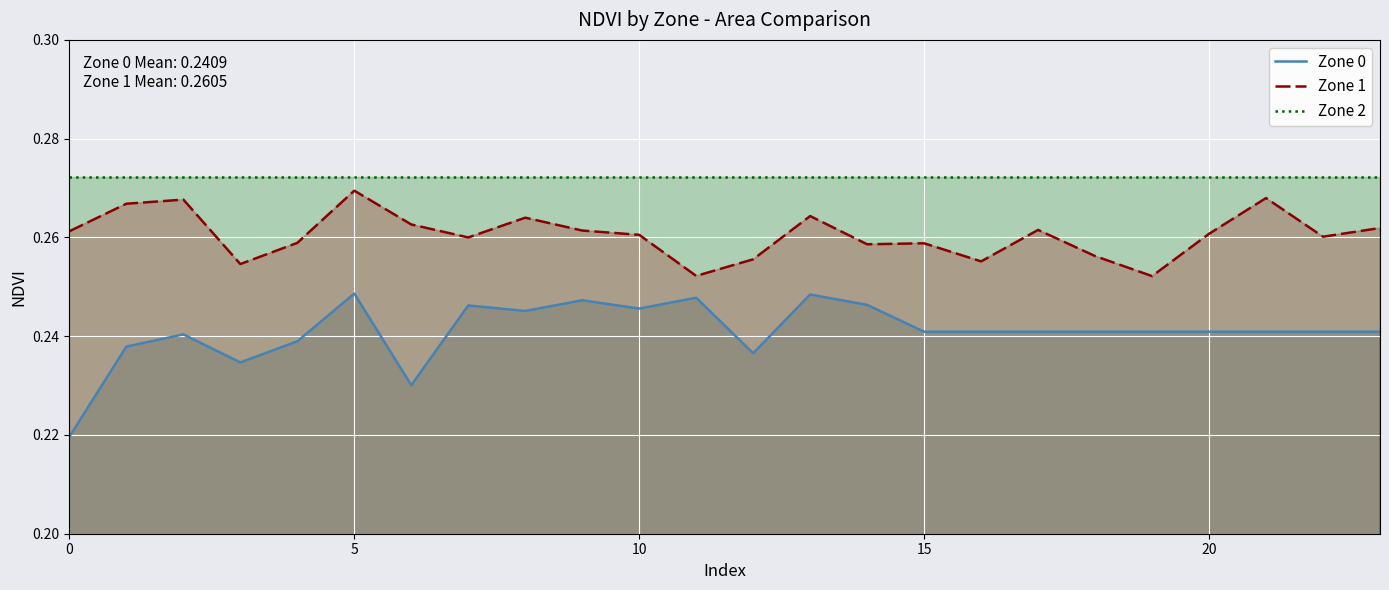

Is it true that Zone 0 equals 0.2 at 7?

True